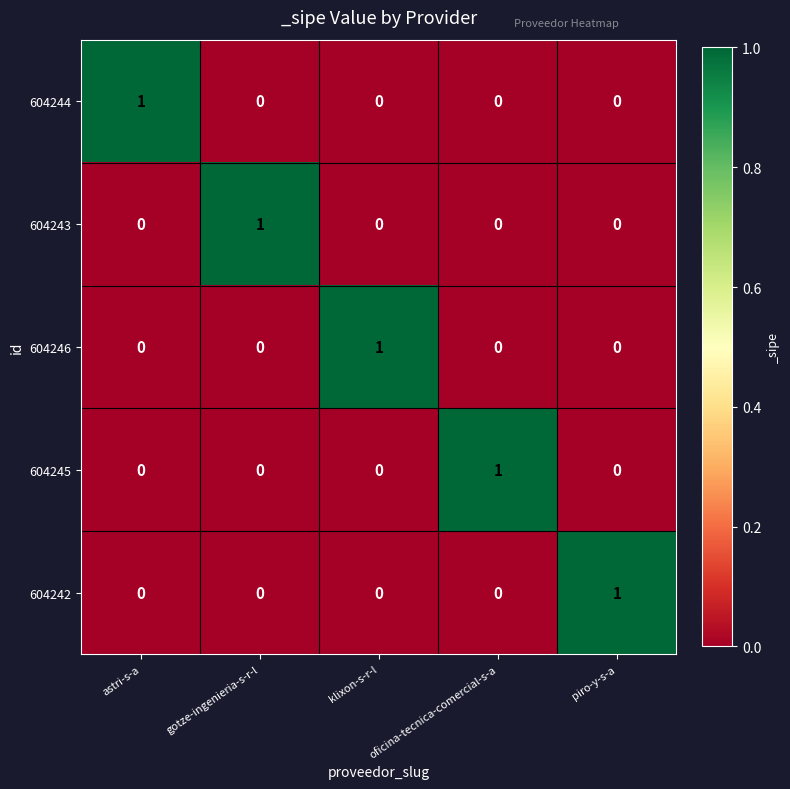

At which label does 604243 reach its peak?

gotze-ingenieria-s-r-l